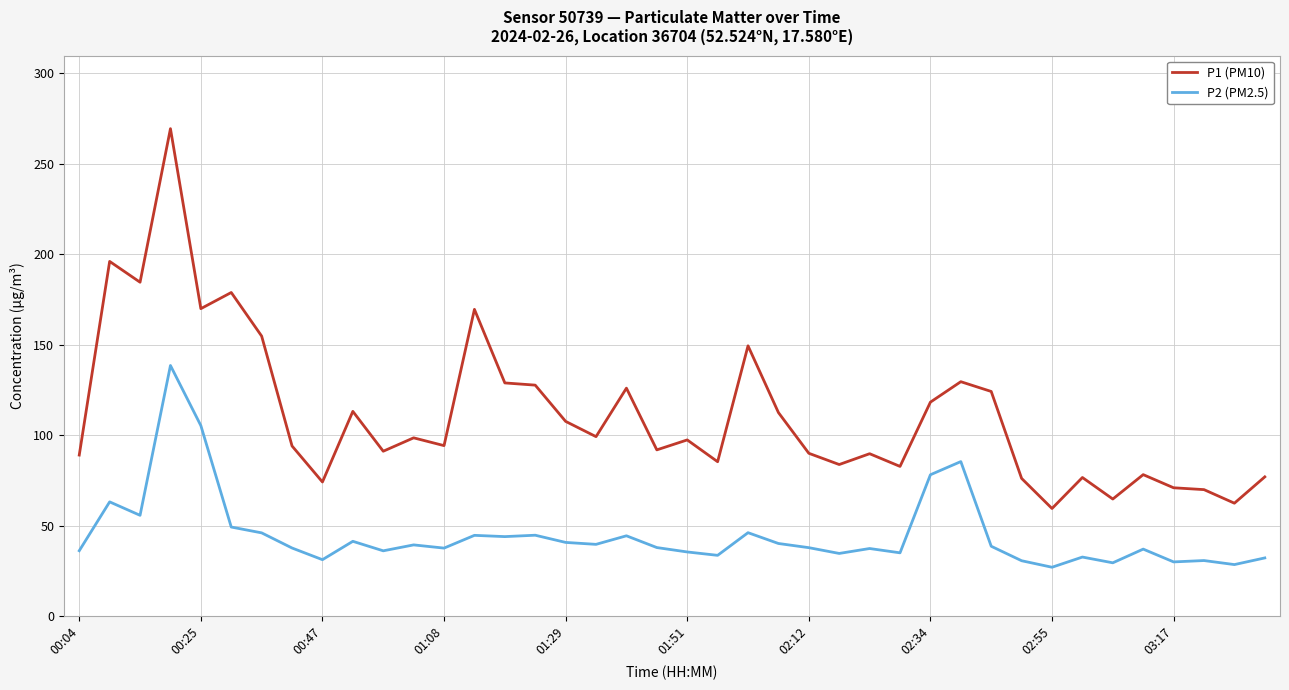

What is the maximum value shown in the chart?

269.4